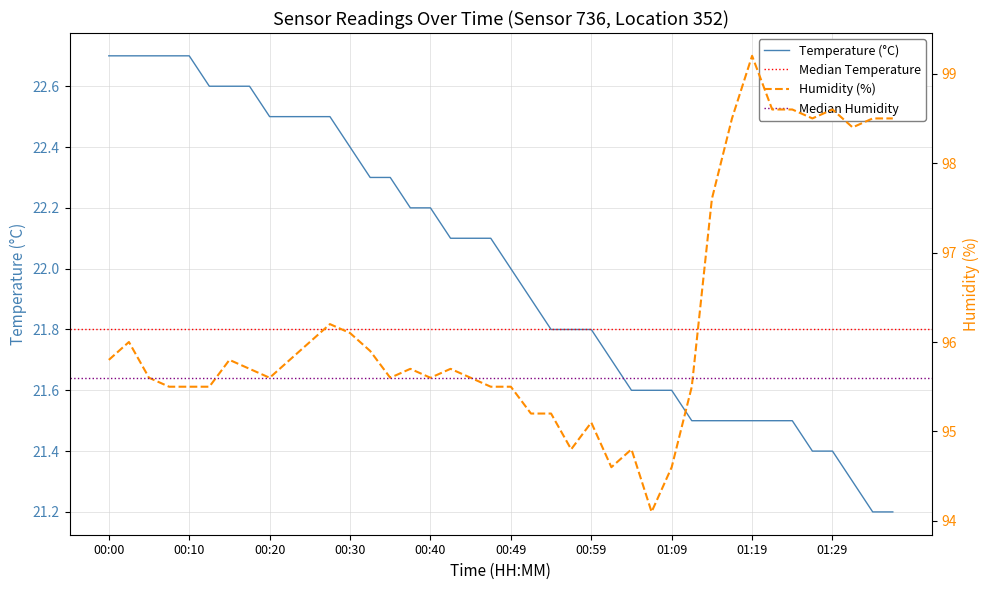

What is the average value of the humidity series?

96.2